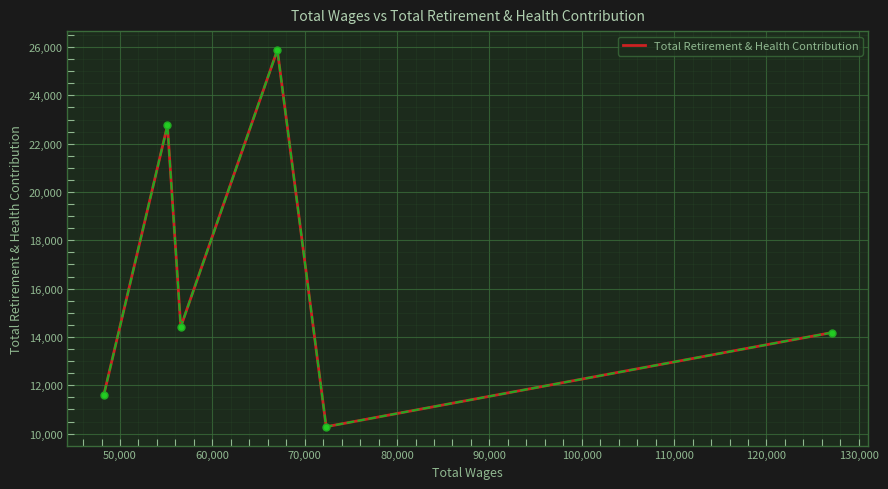

How many points are higher than both their immediate neighbors (excluding endpoints)?

2